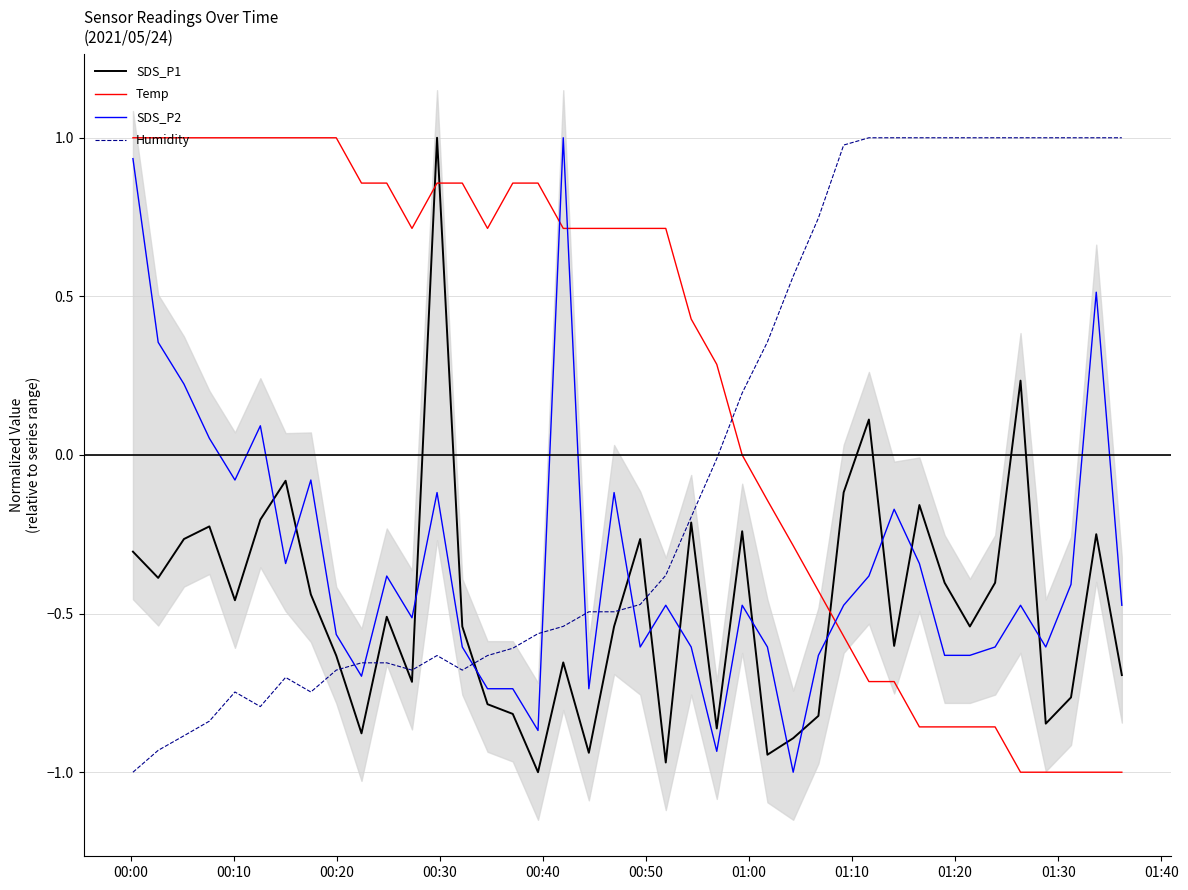

What is the highest value of the Temp series?

1.0